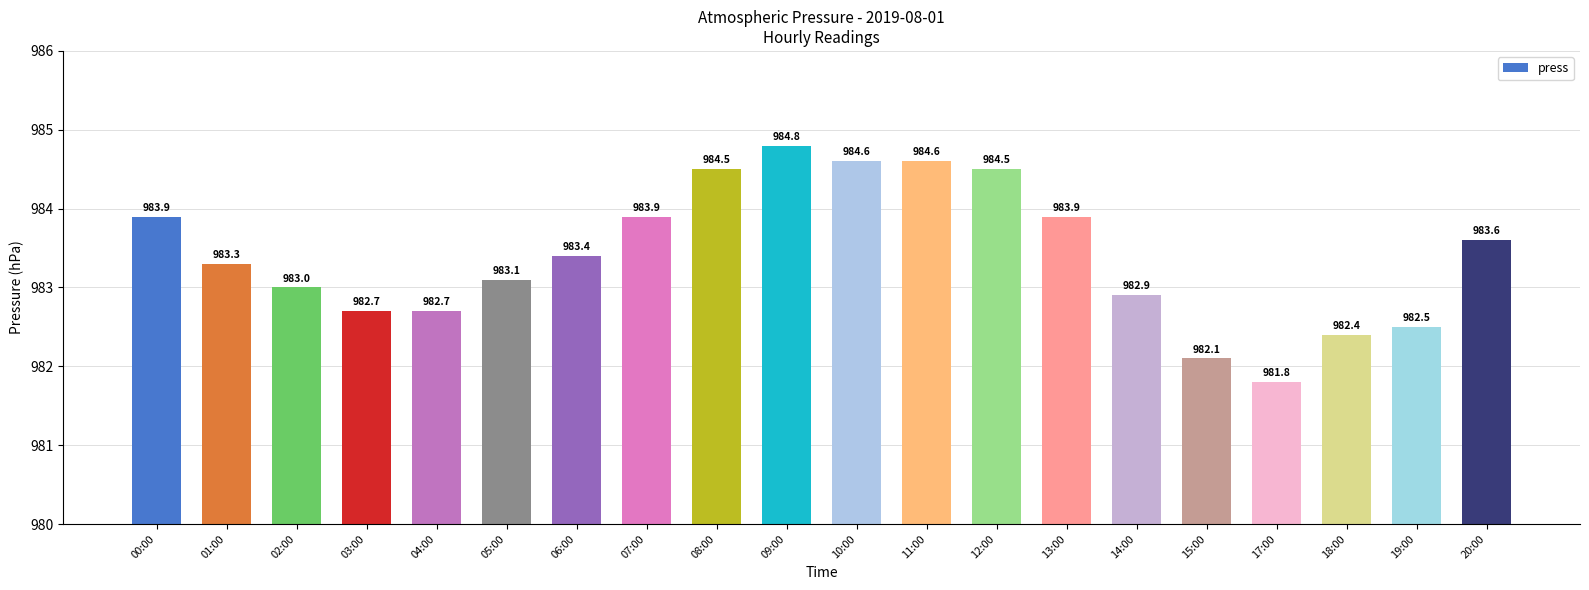

The value at 09:00 is 491.0. True or false?

False